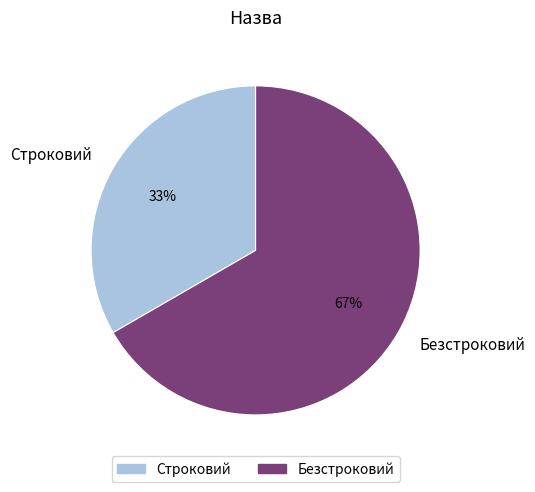

What percentage is the Безстроковий slice, to the nearest percent?

67%